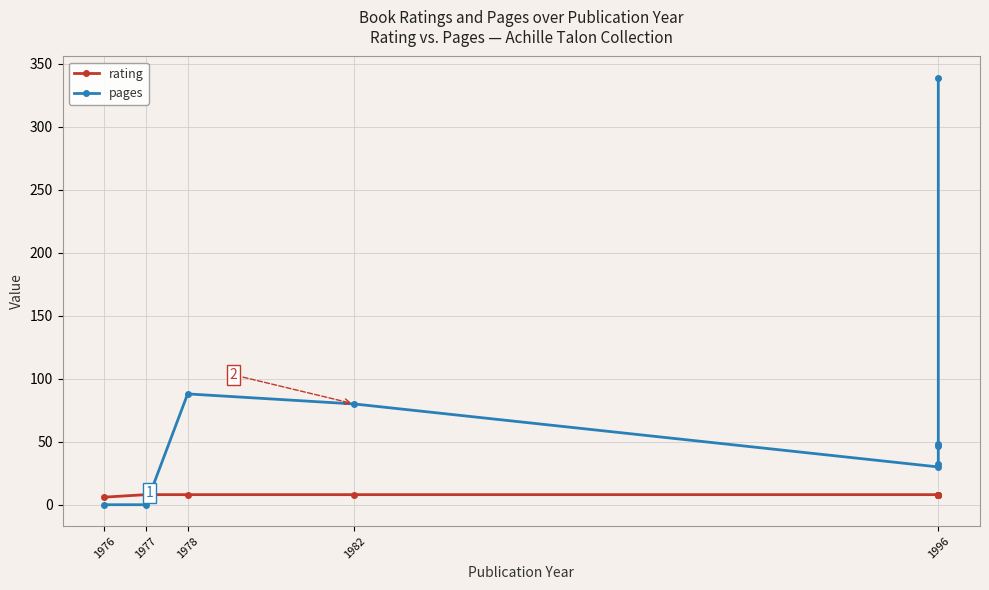

Where is pages nearest to the value 169?

1978